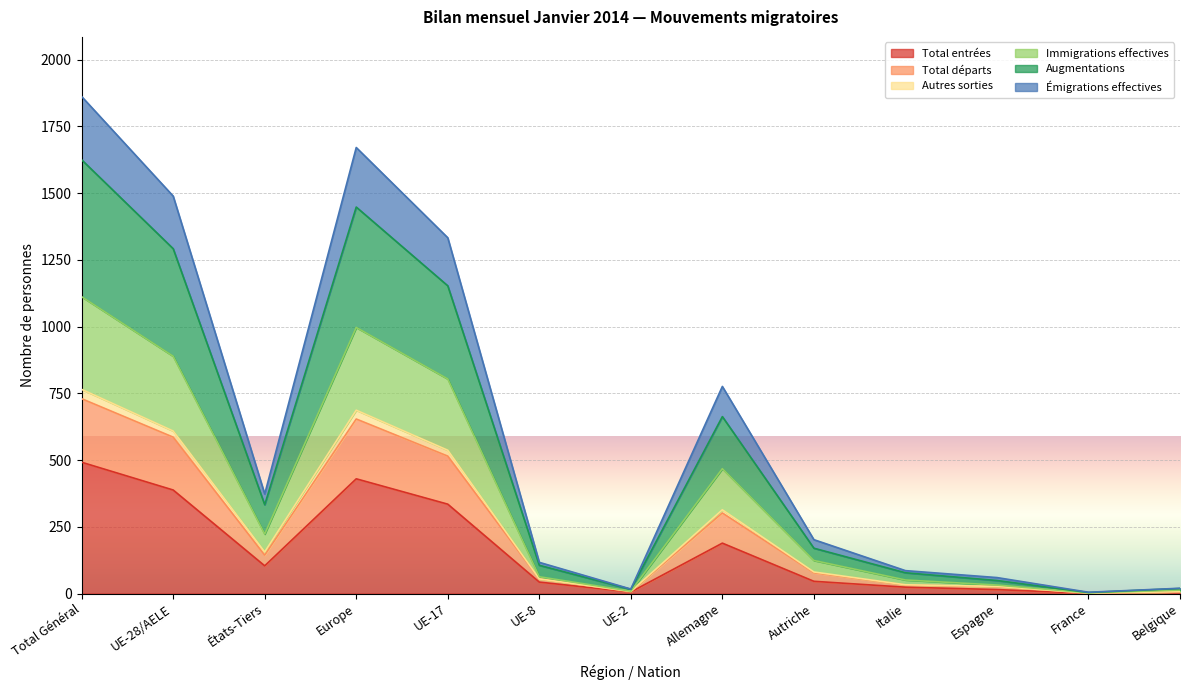

How many categories are shown in the chart?

13